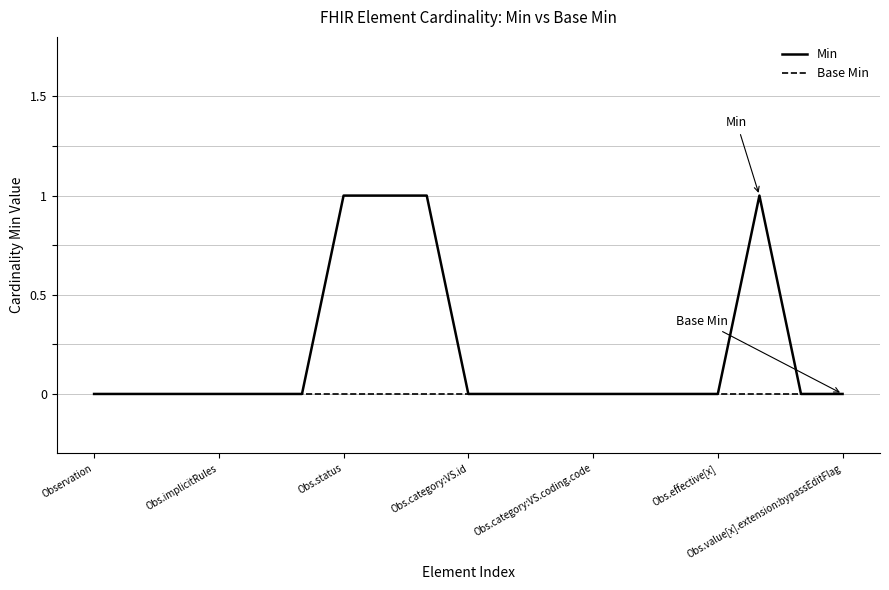

List the series in order of their peak value, lowest first.

Base Min, Min